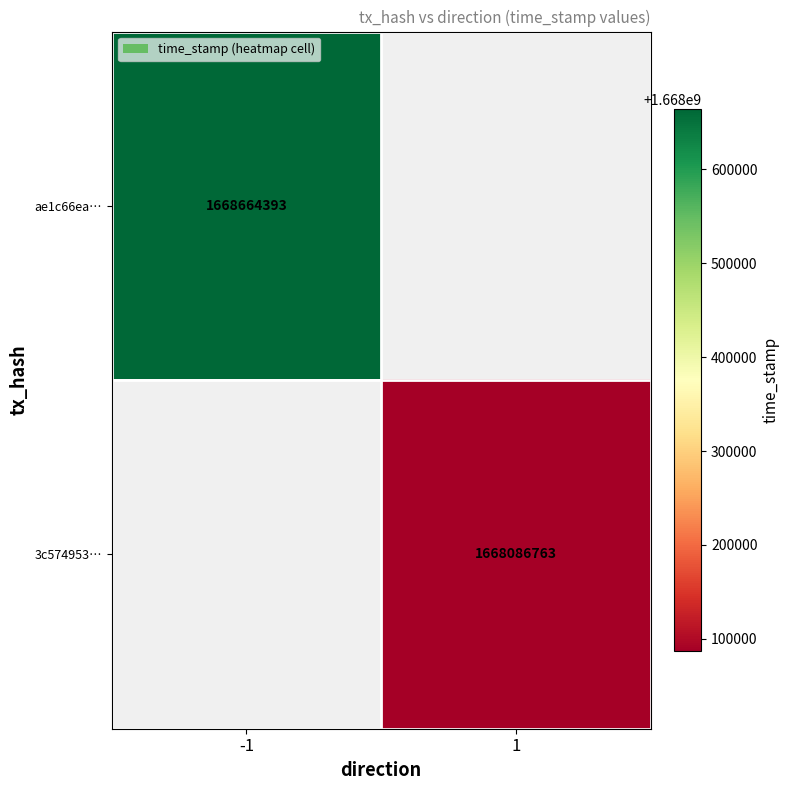

True or false: 3c574953… has a value of 1668086763 at 1.

True